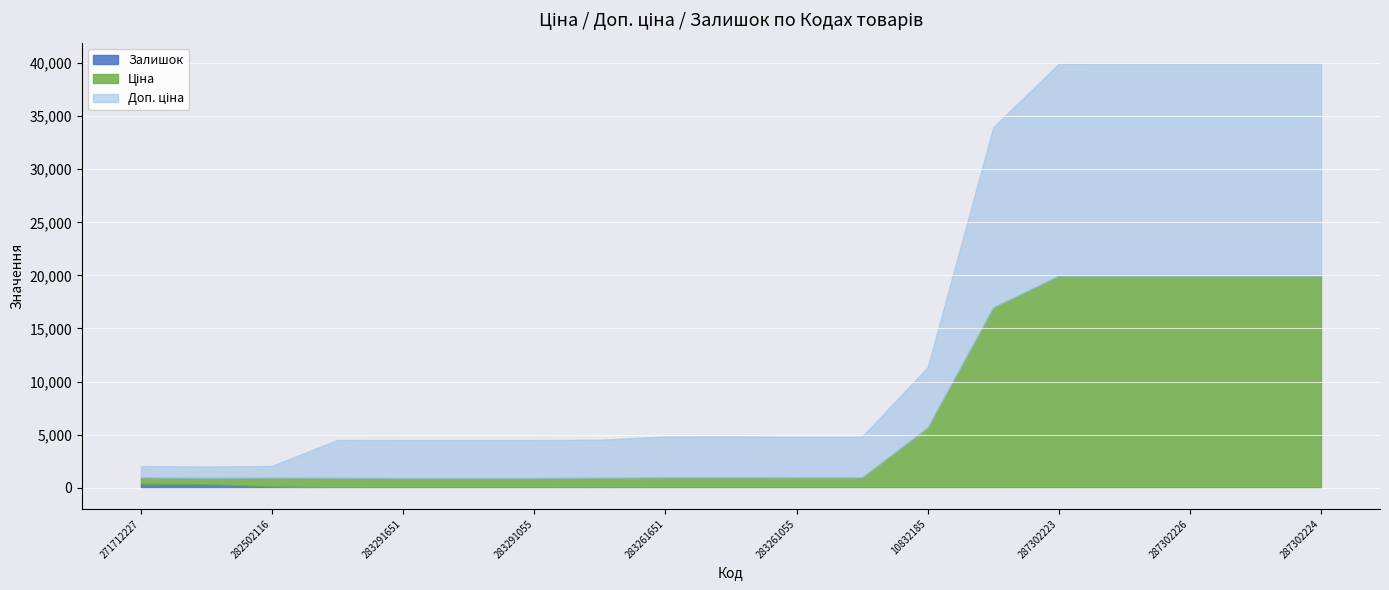

In Залишок, how many points are higher than both neighbors (excluding endpoints)?

5